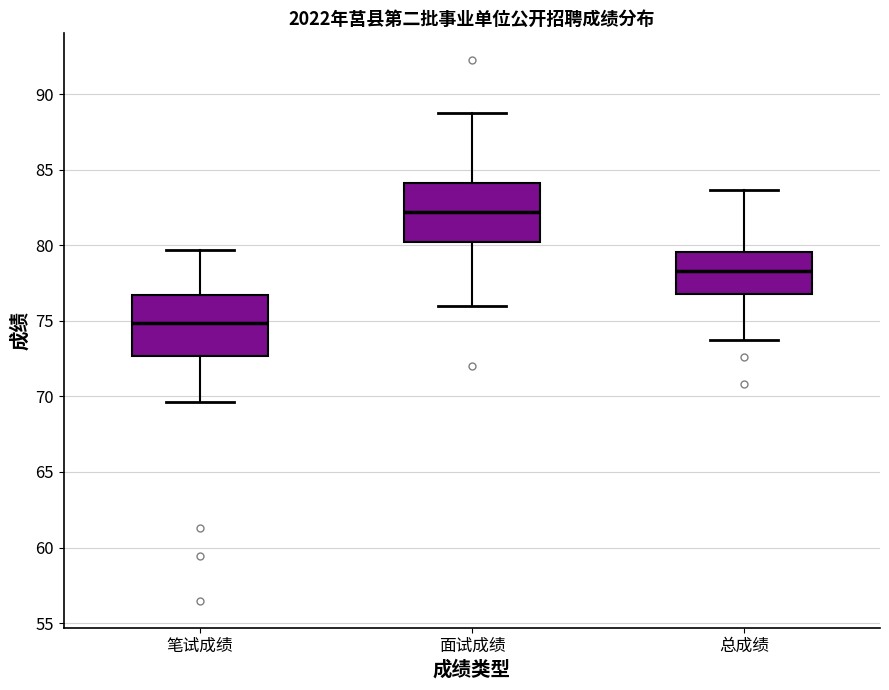

Reading left to right, transcribe this box plot: for each box, give where its median line is, the range the box spans, and where its two whiskers end, as read against the y-axis. The values are not printed on the chart, so give them approximately, as read against the axis.

笔试成绩: median 75.0, box 72.5 to 76.5, whiskers 69.5 to 79.5
面试成绩: median 82.0, box 80.5 to 84.0, whiskers 76.0 to 89.0
总成绩: median 78.5, box 77.0 to 79.5, whiskers 73.5 to 83.5